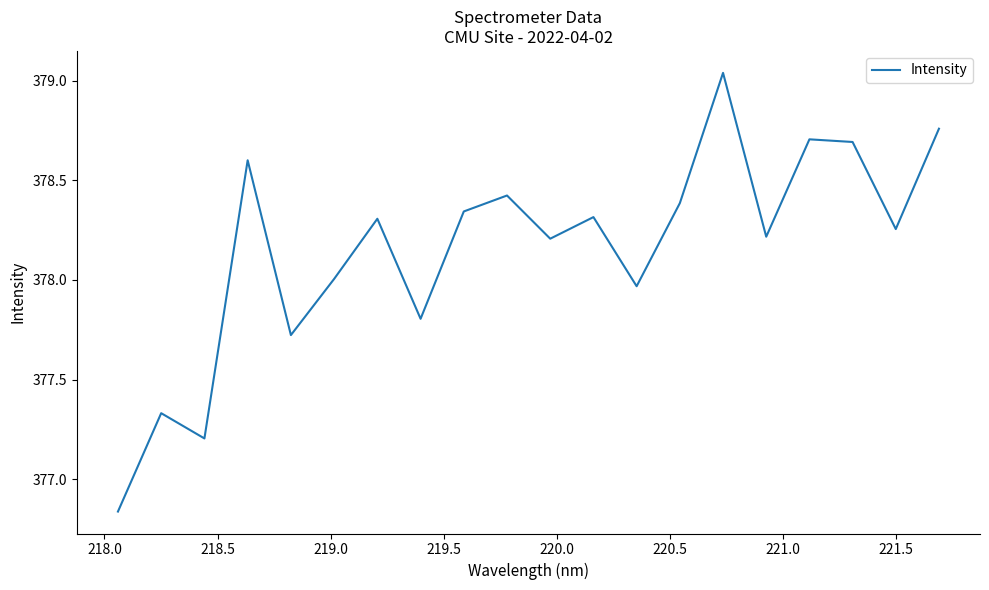

Does the chart display data point markers on the line(s)?

No